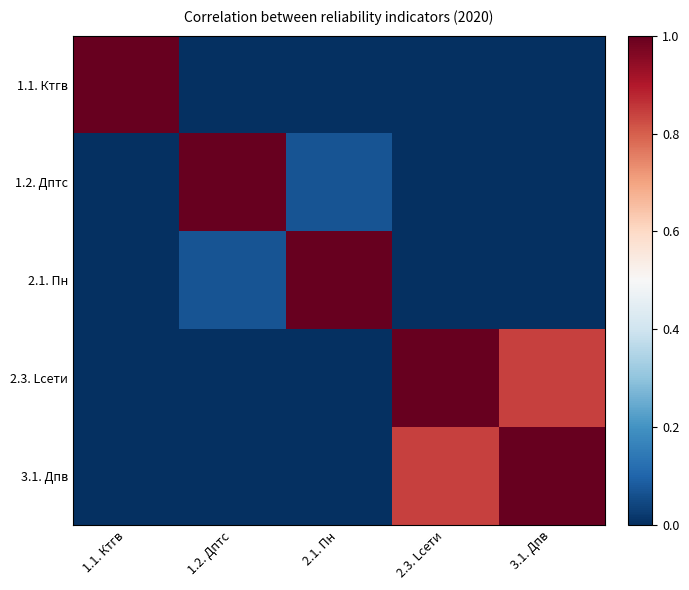

List the series in order of their peak value, highest first.

1.1. Ктгв, 1.2. Дптс, 2.1. Пн, 2.3. Lсети, 3.1. Дпв